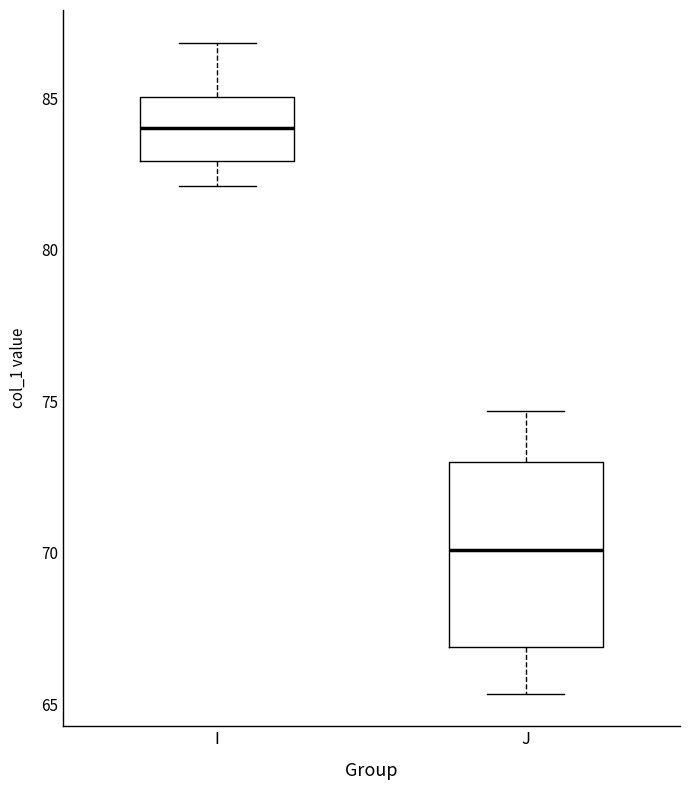

Which box is the tallest, from its lower edge to its upper edge?

J